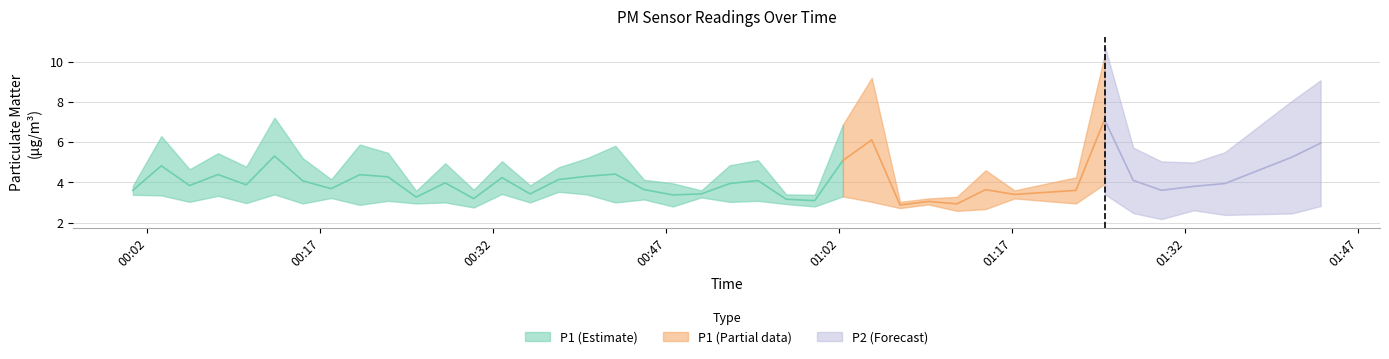

At which category is the sum across all series the highest?

2023-04-04T01:24:59